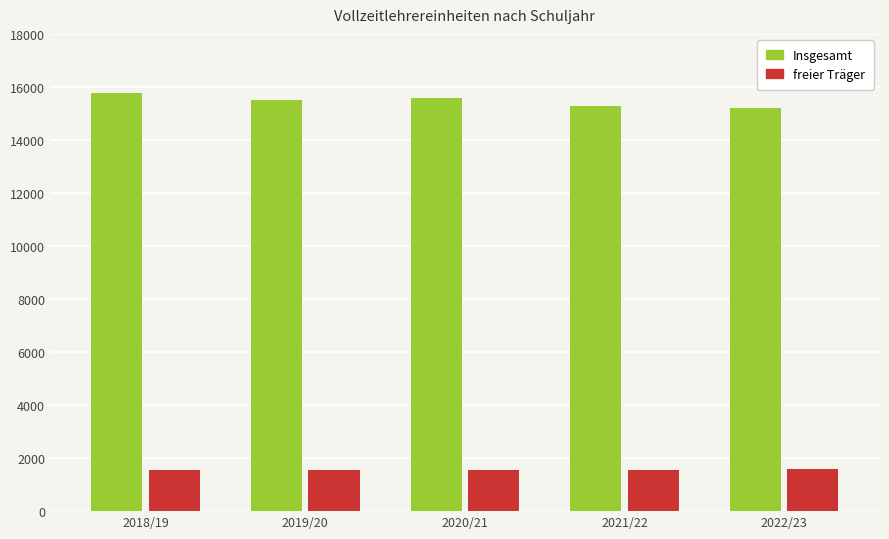

How many series are shown in this chart?

2